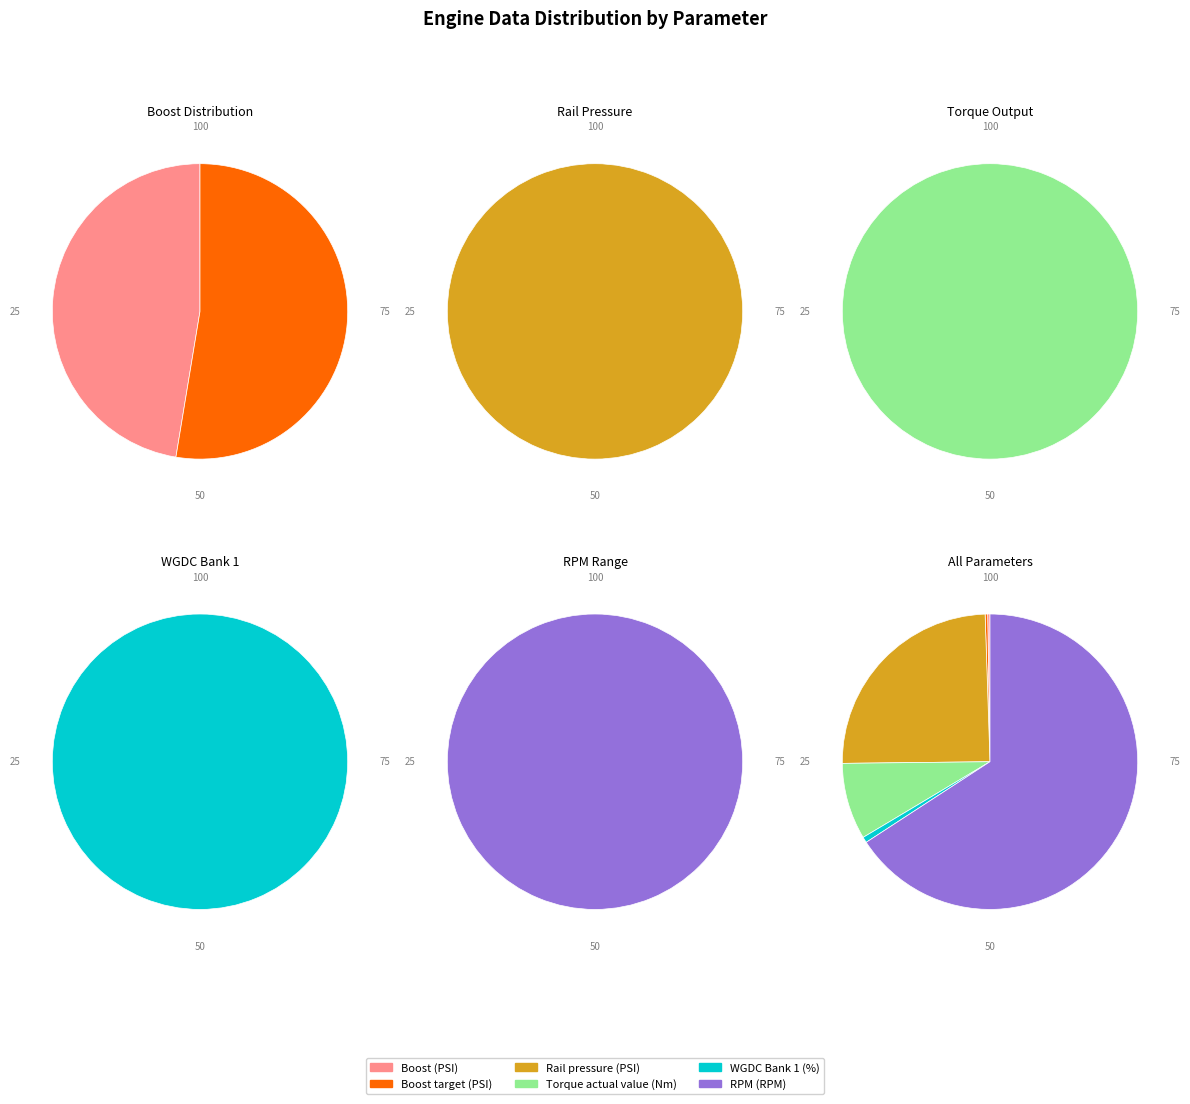

To the nearest percent, what is the difference between the largest and smallest slice percentages?

4%